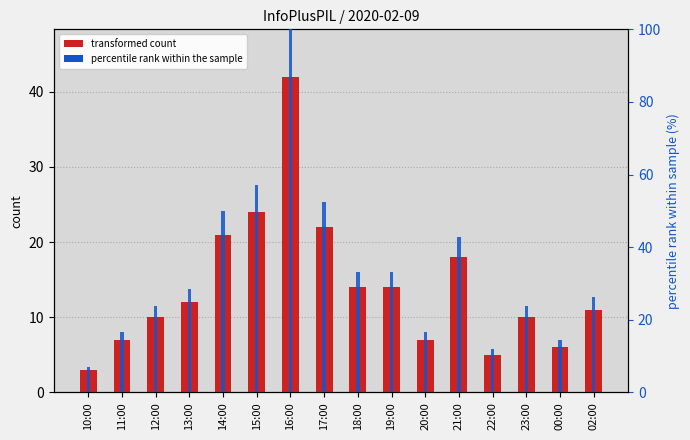

At which category is the sum across all series the highest?

16:00